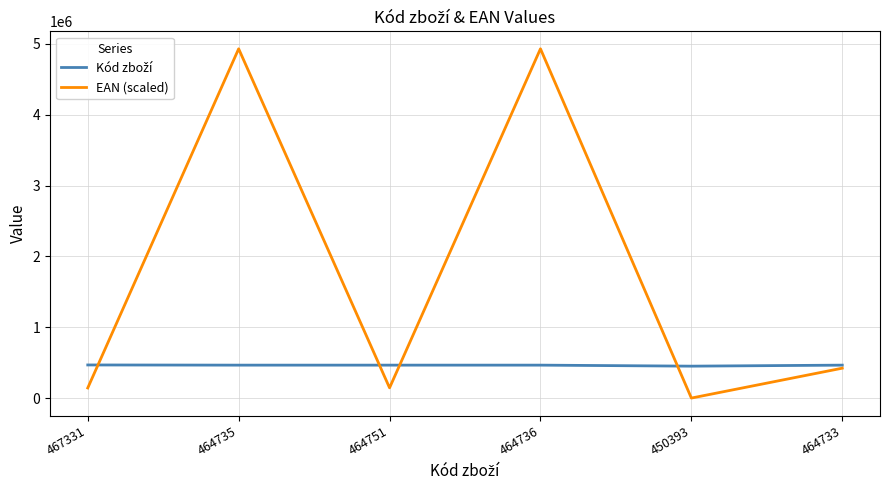

Between 464751 and 464736, which series saw the biggest shift?

EAN (scaled)